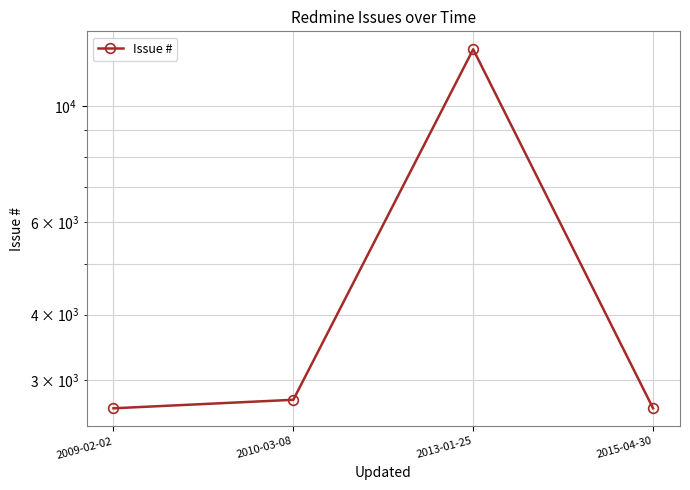

What is the maximum value shown in the chart?

12856